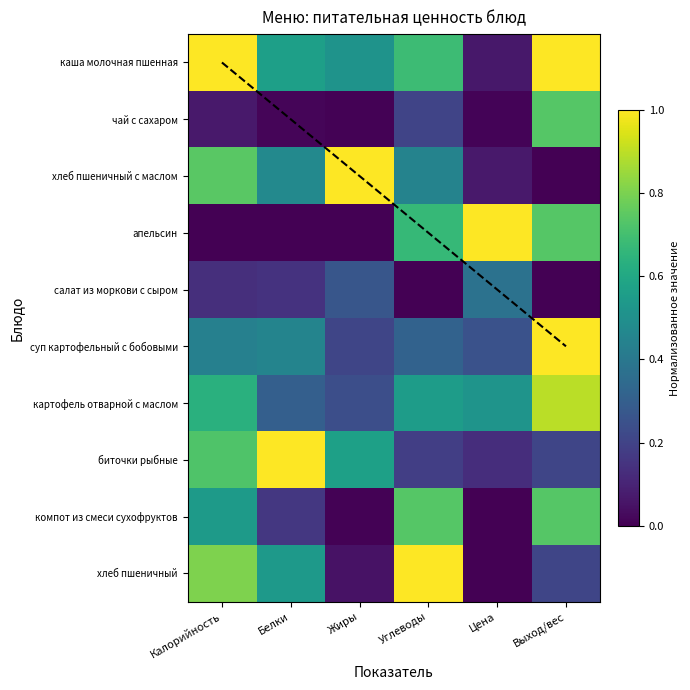

The value of картофель отварной с маслом at Цена is 0.5. True or false?

True